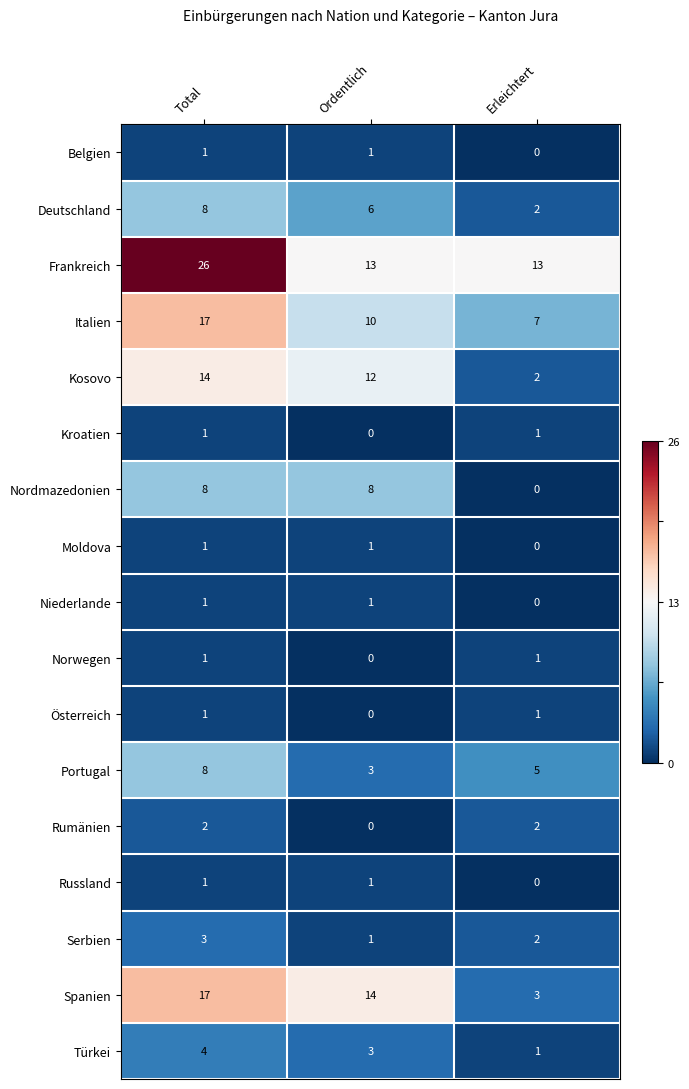

At which category is the sum across all series the highest?

Total